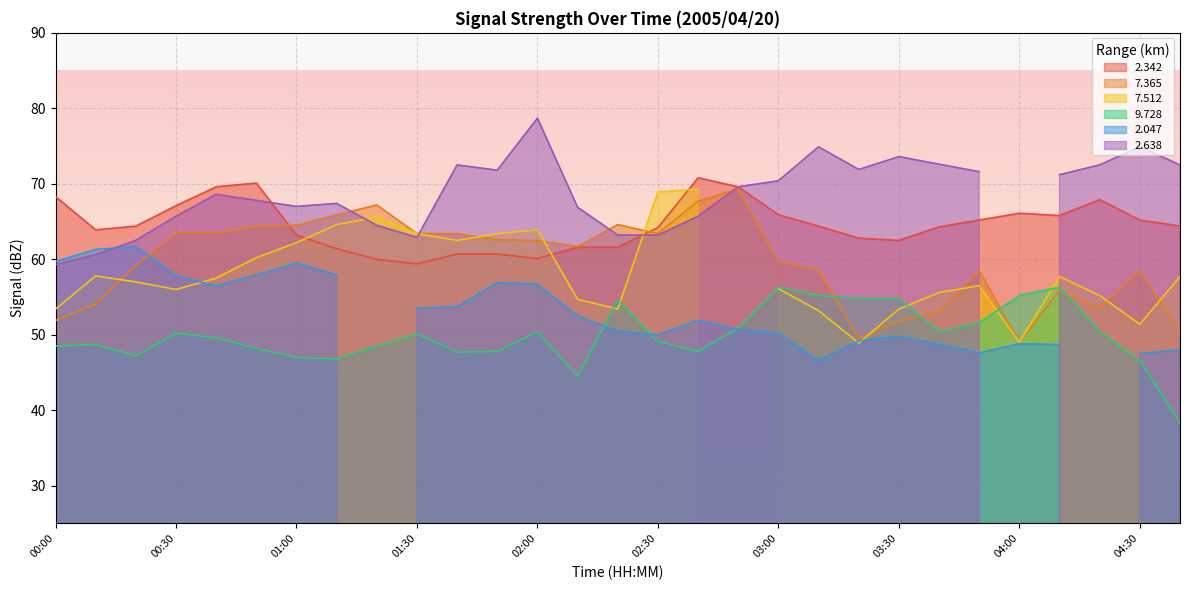

Is it true that 2.342 equals 90.0 at 03:30?

False